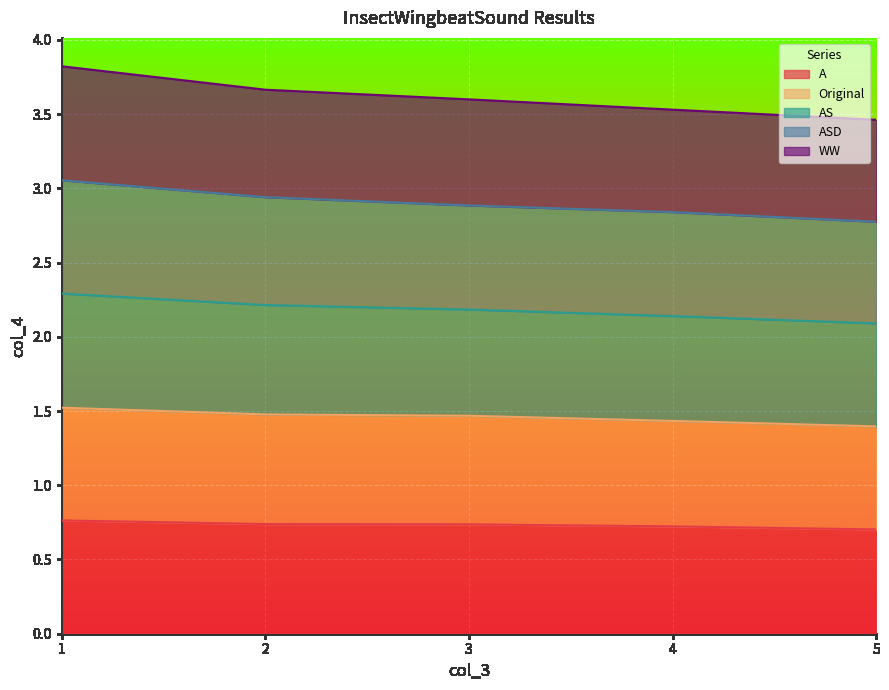

What is the value of the ASD point at the 2nd from the left?

2.9